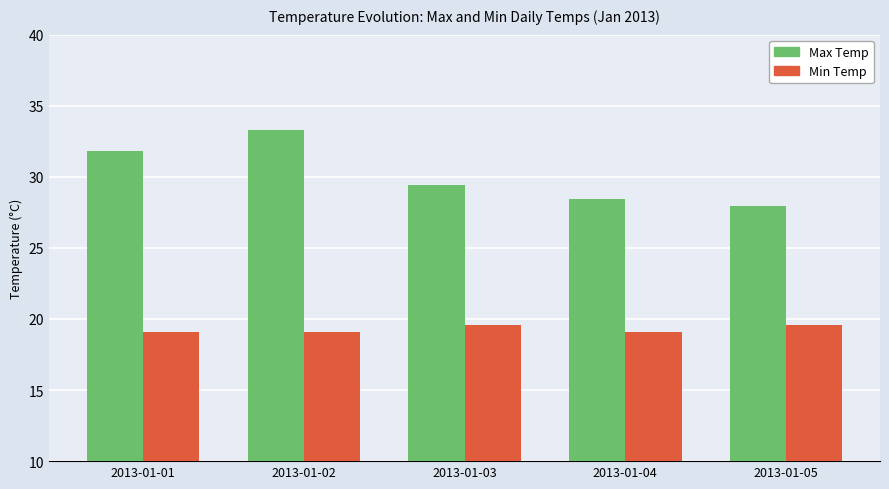

The Max Temp series shows 31.9 at 2013-01-01. True or false?

True